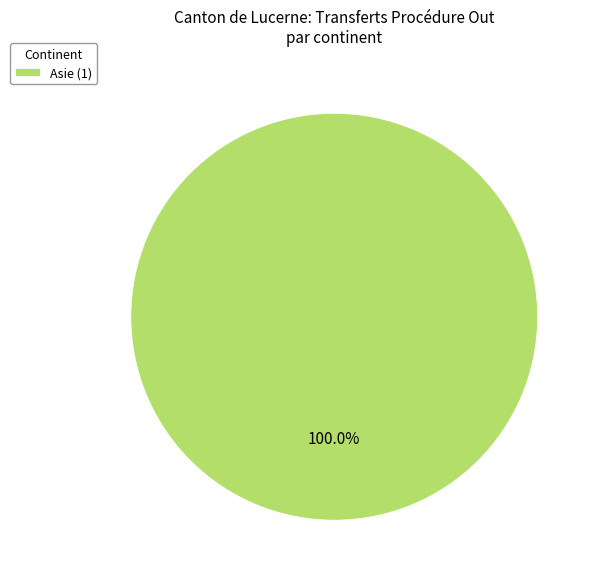

What is the majority slice?

Asie (1)